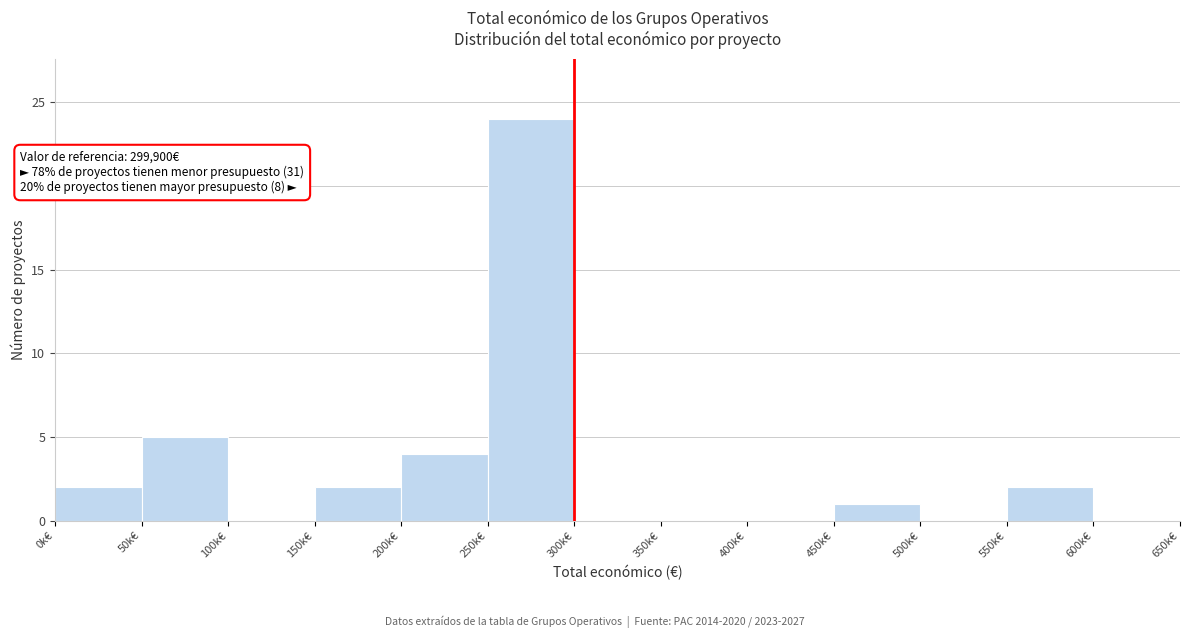

Reading right to left, extract all data points from this chart.

600k€=0	550k€=2	500k€=0	450k€=1	400k€=0	350k€=0	300k€=0	250k€=24	200k€=4	150k€=2	100k€=0	50k€=5	0k€=2